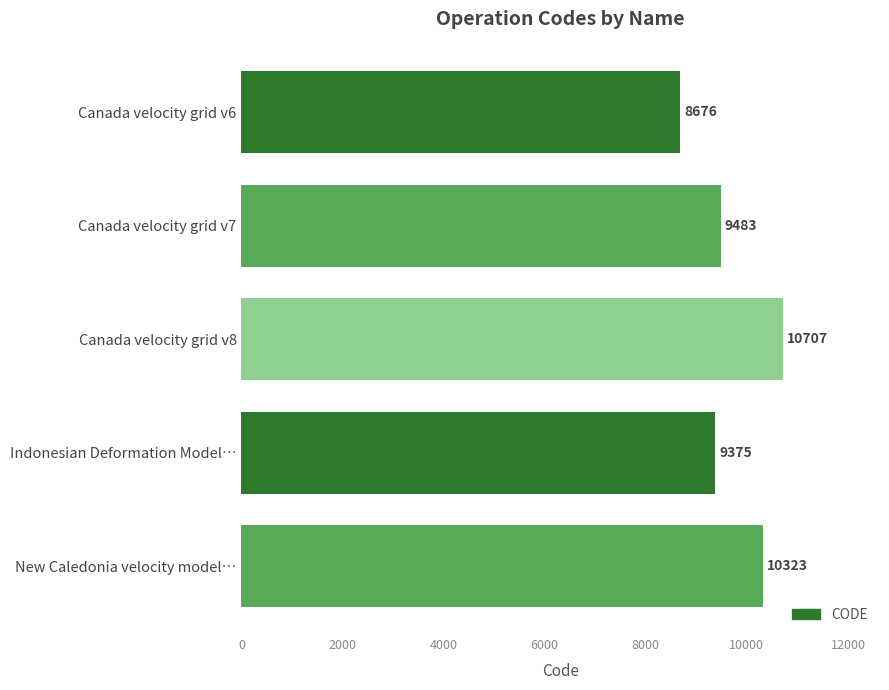

At which category does the chart reach its peak across all series?

Canada velocity grid v8